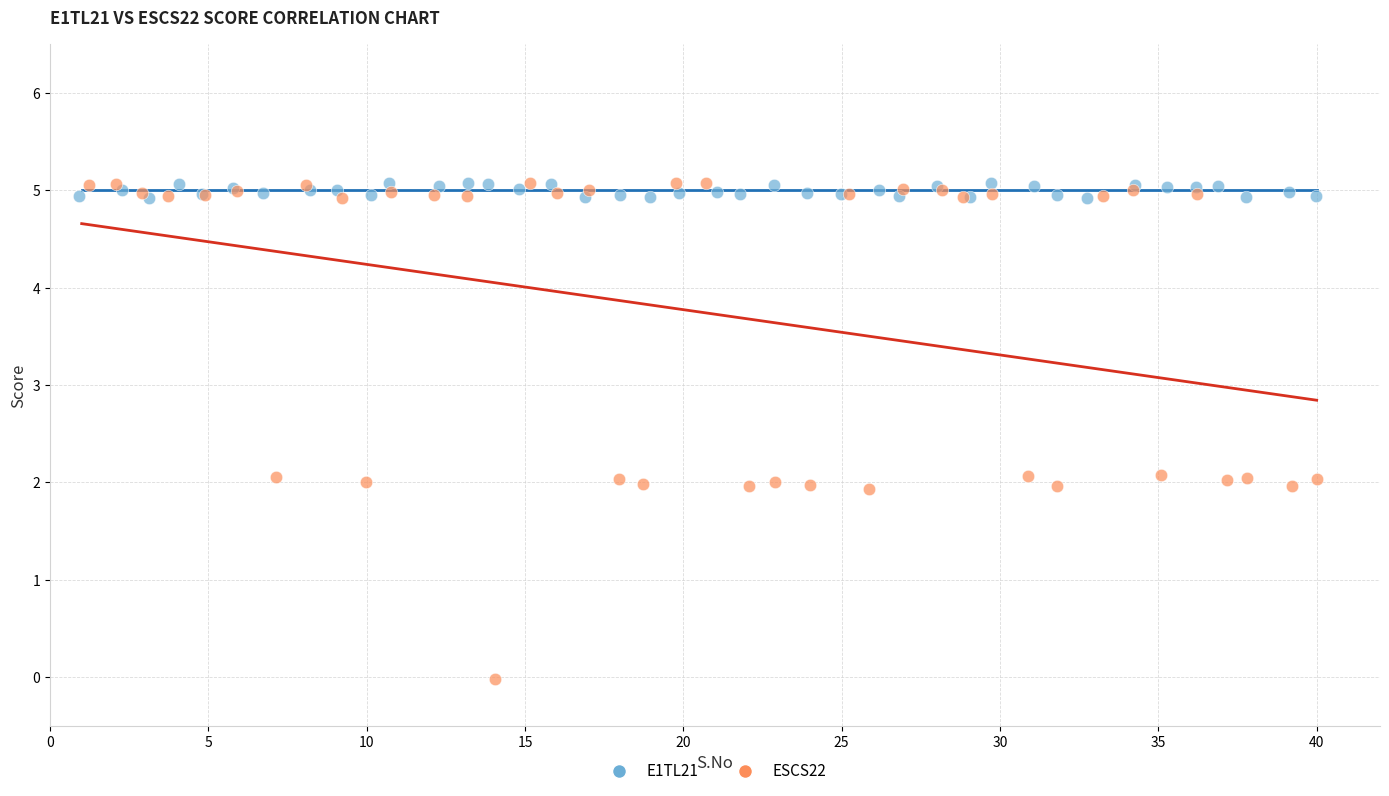

Which series has the largest Y range (max minus min)?

ESCS22